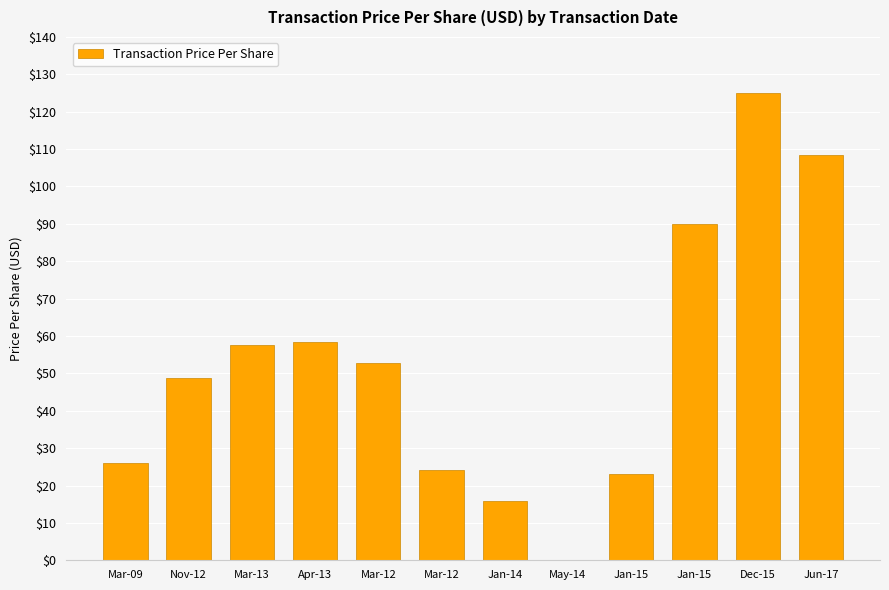

Are the bars horizontal?

No